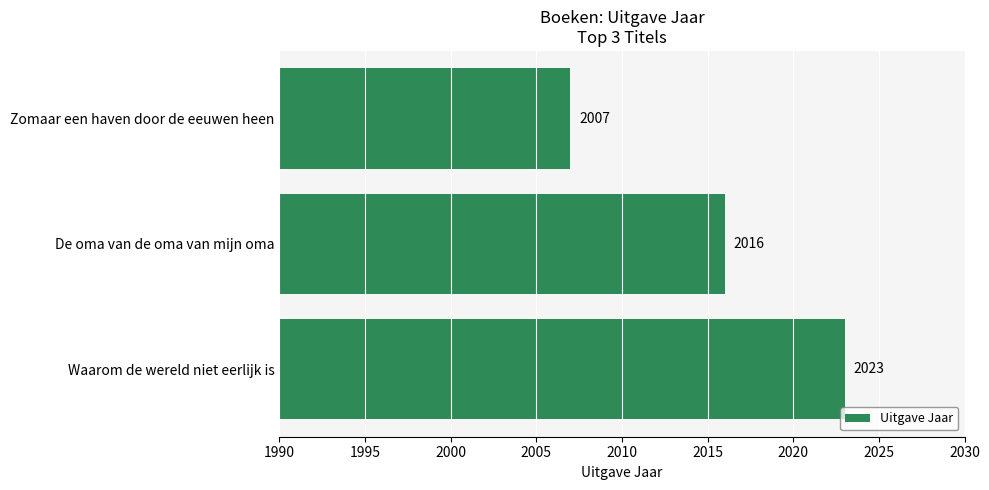

List the labels in order of value, largest first.

Waarom de wereld niet eerlijk is, De oma van de oma van mijn oma, Zomaar een haven door de eeuwen heen